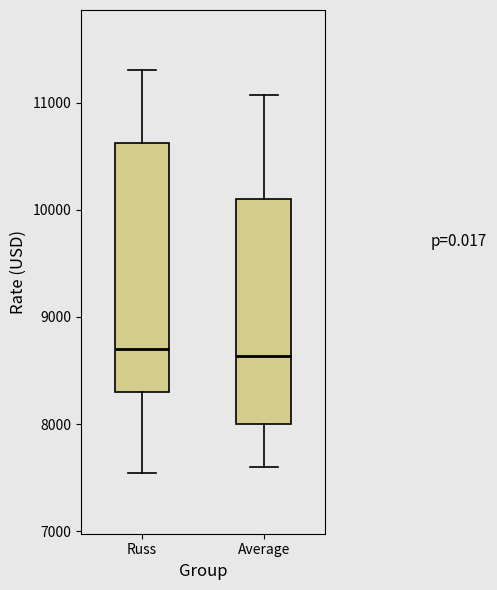

Reading left to right, read every box against the y-axis: the position of its median line, the range the box covers, and the ends of its whiskers. The values are not printed on the chart, so give them approximately, as read against the axis.

Russ: median 8700, box 8300 to 10600, whiskers 7500 to 11300
Average: median 8600, box 8000 to 10100, whiskers 7600 to 11100